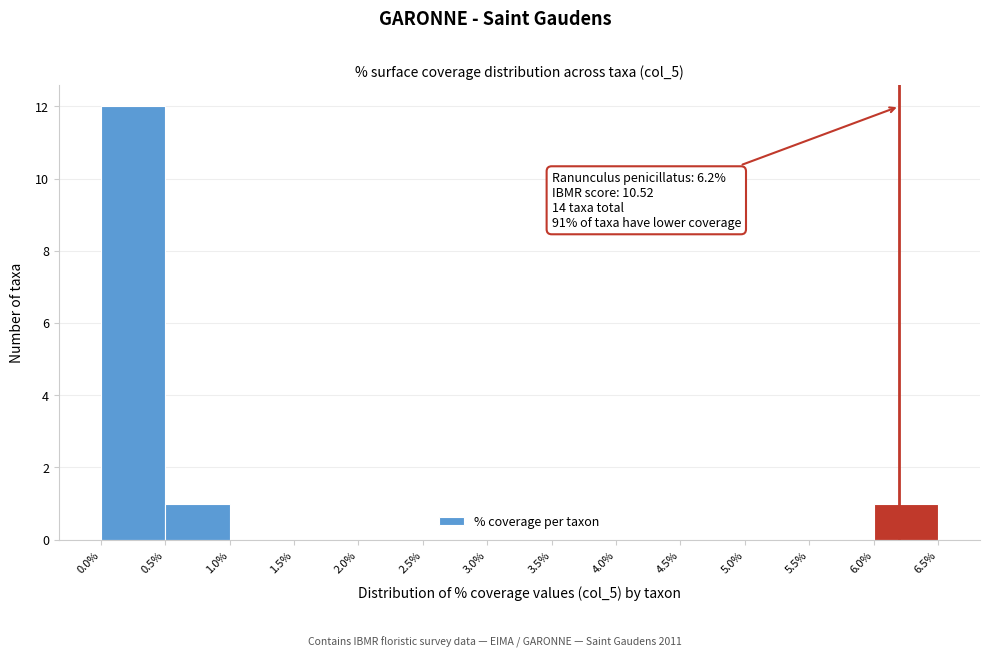

Which range on the x-axis has the tallest bar?

0.0% to 0.5%